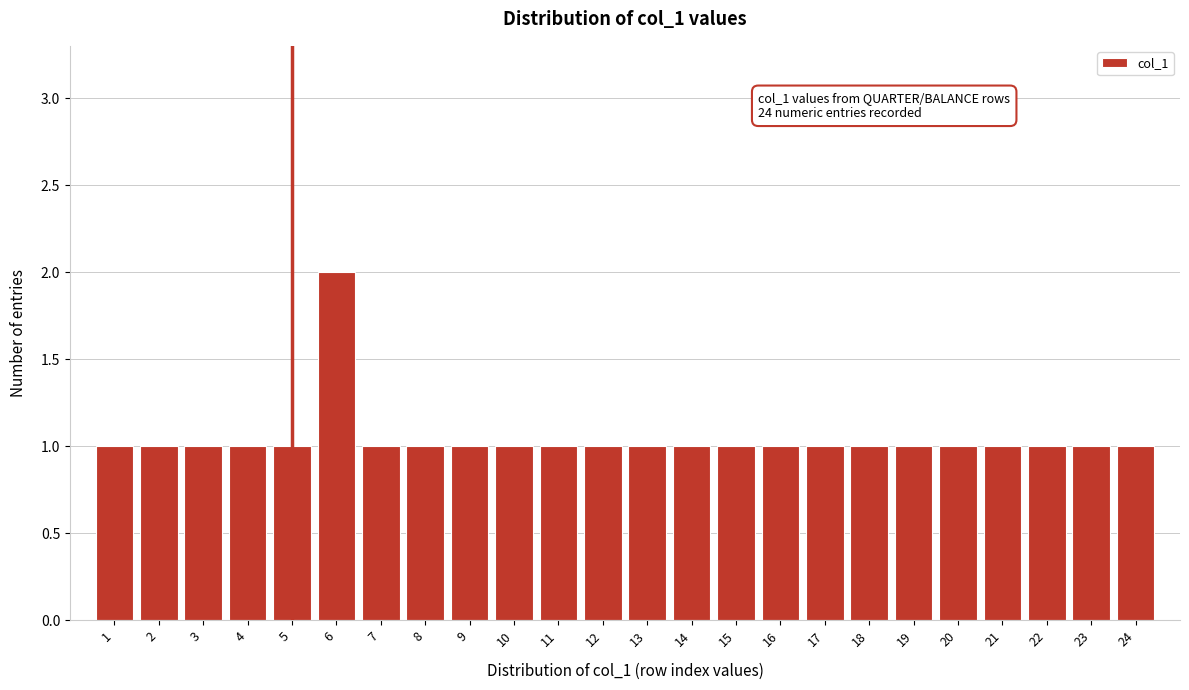

Reading left to right, extract all data points from this chart.

1	1	1	1	1	2	1	1	1	1	1	1	1	1	1	1	1	1	1	1	1	1	1	1